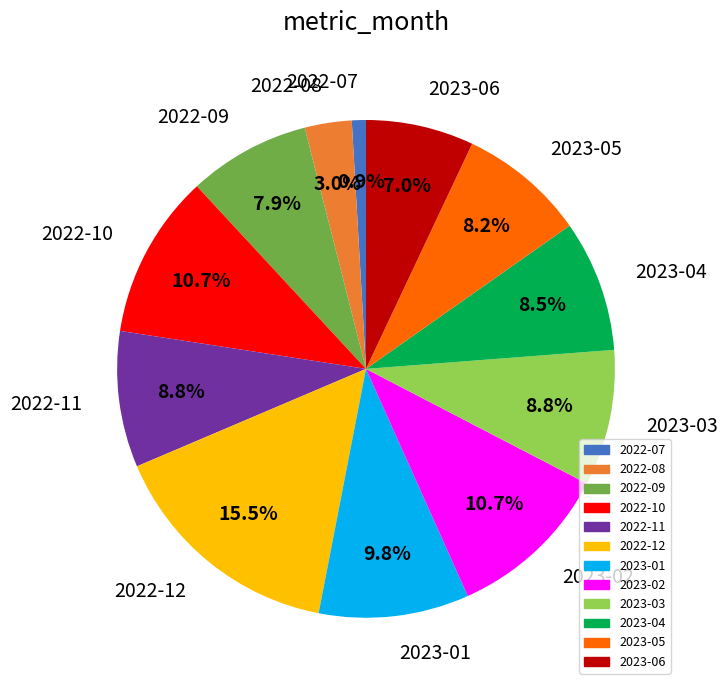

True or false: 2022-07 accounts for 11% of the total.

False